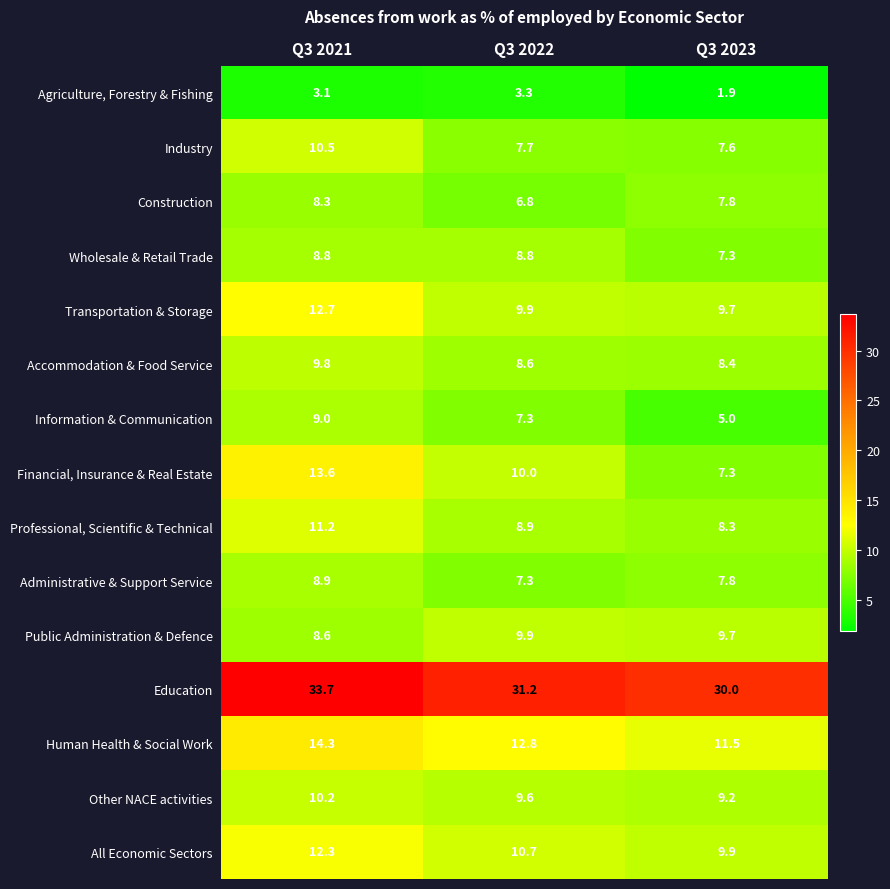

How many series are shown in this chart?

15